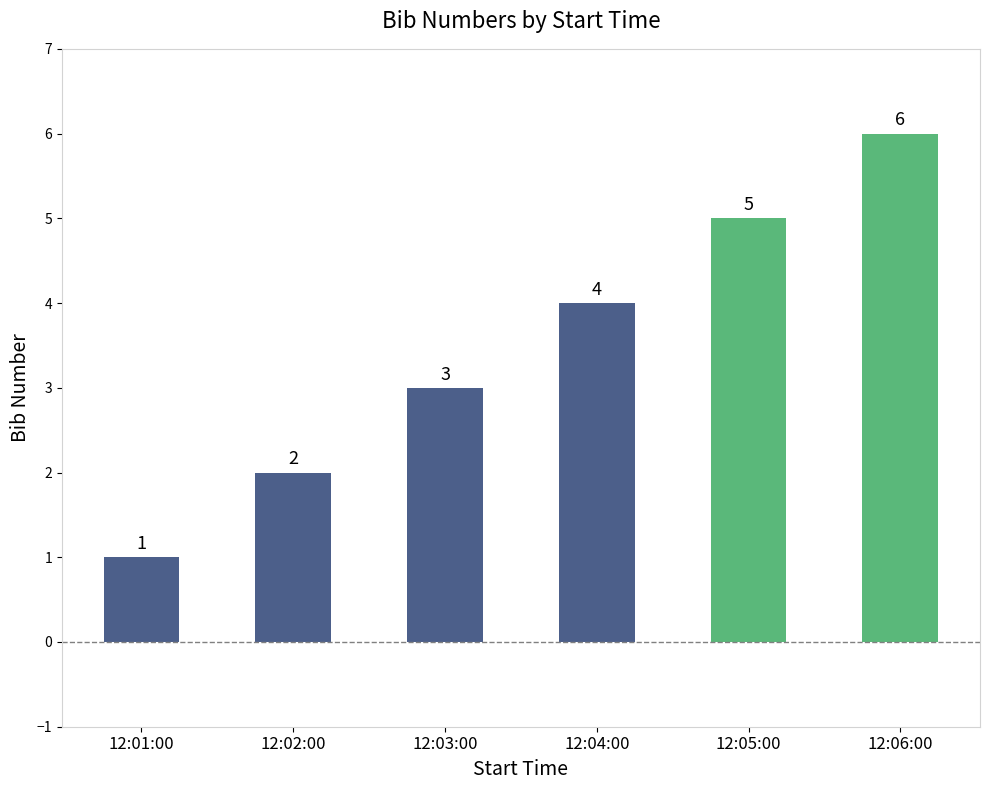

Count the values in the range 2 to 5.

4